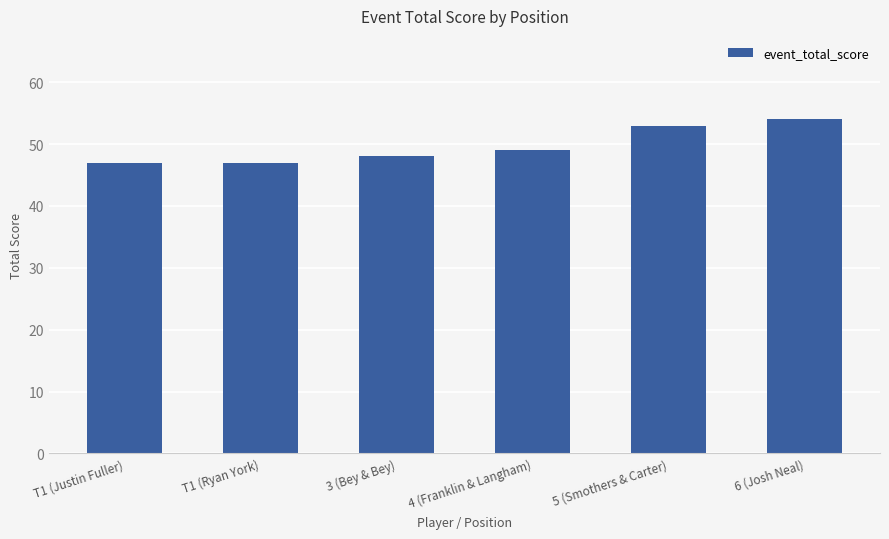

How many values are below 49?

3